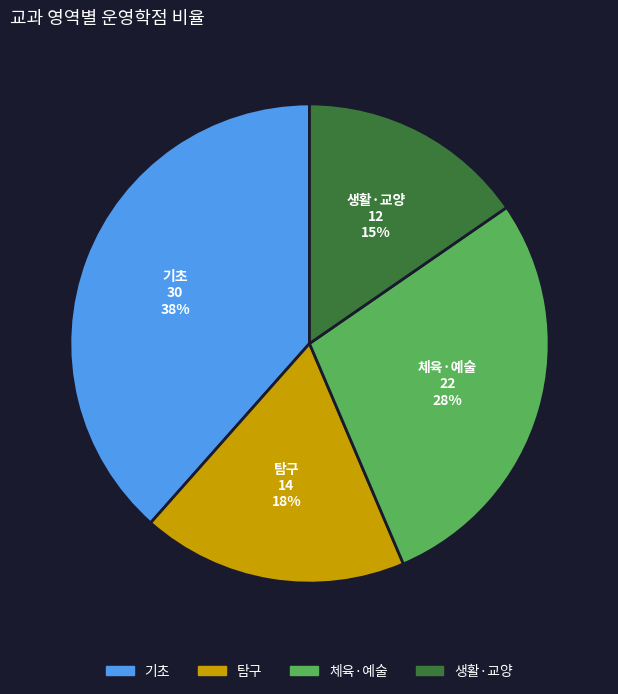

Rank the categories by value from highest to lowest.

기초, 체육·예술, 탐구, 생활·교양